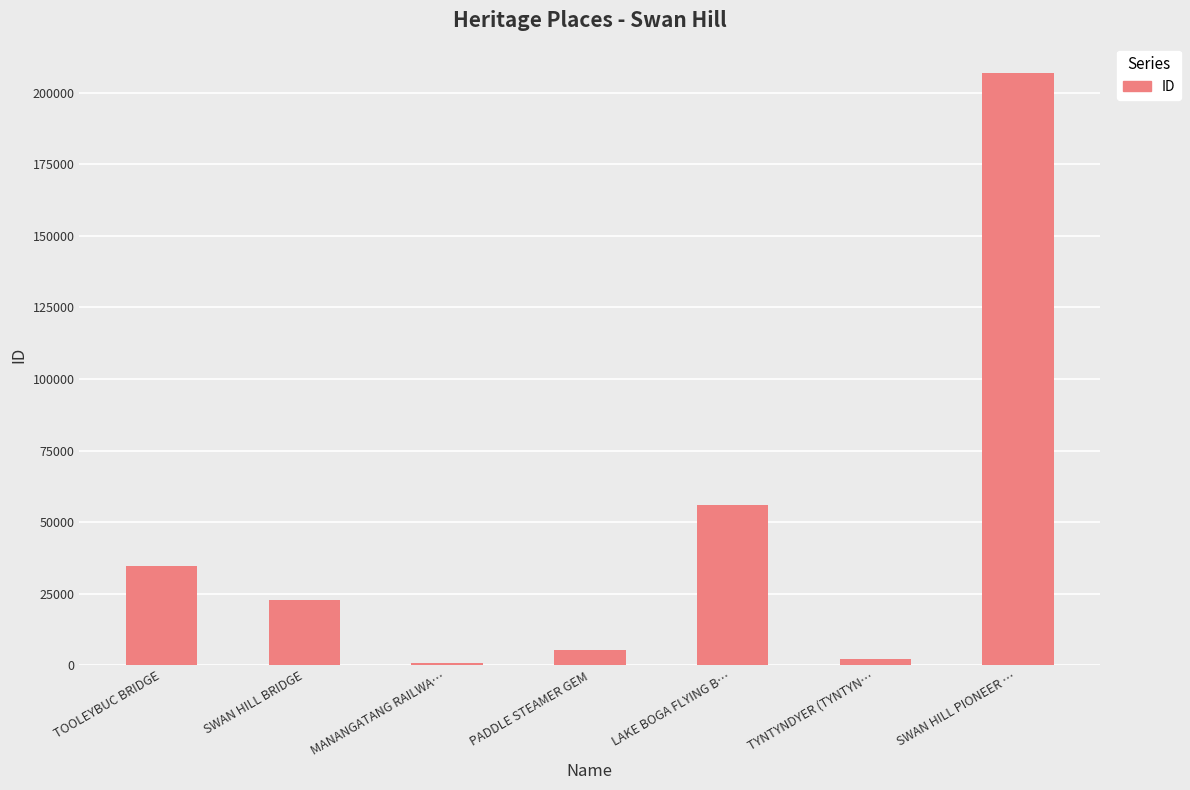

What position from the right is PADDLE STEAMER GEM?

4